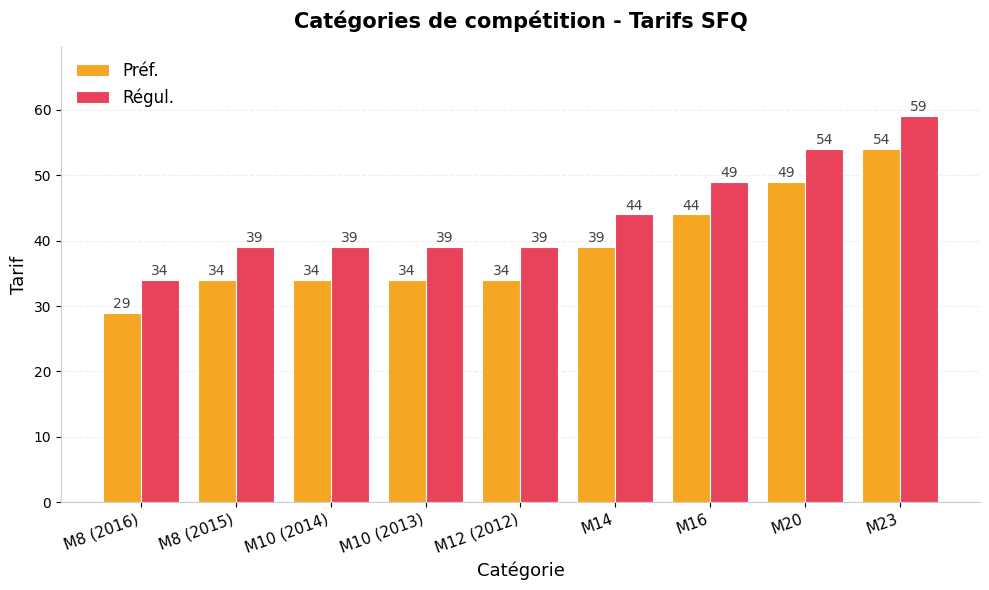

What is the difference between the highest and lowest values at M16?

5